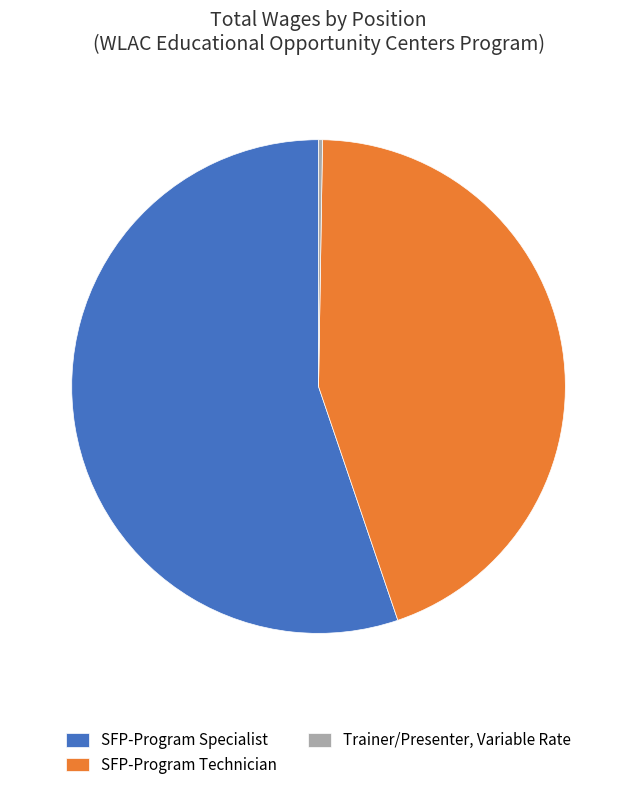

Is there a majority slice in this chart?

Yes